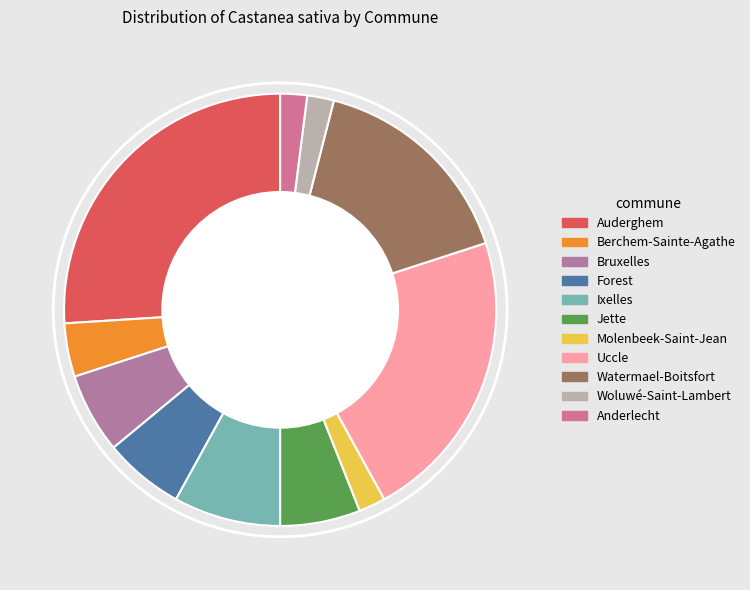

How many slices are in this pie chart?

11